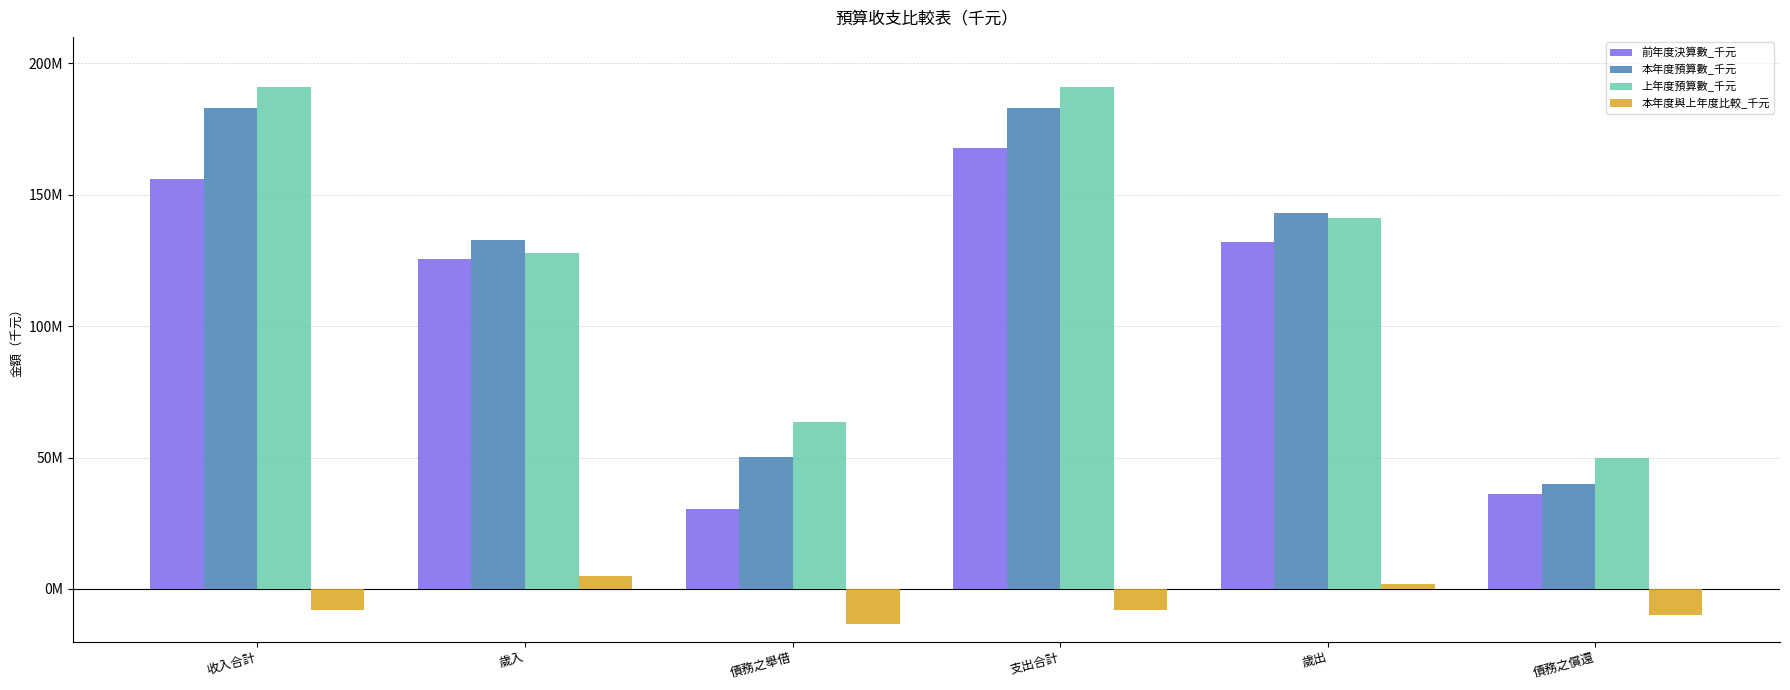

Which category has the lowest value across all series?

債務之舉借